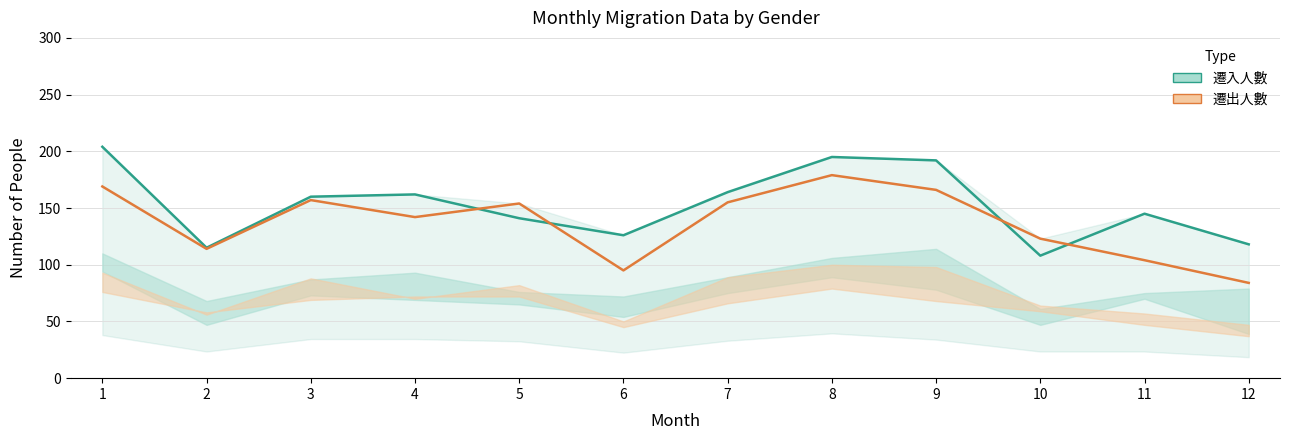

What is the value of the 遷入人數 point at the 10th from the left?

108